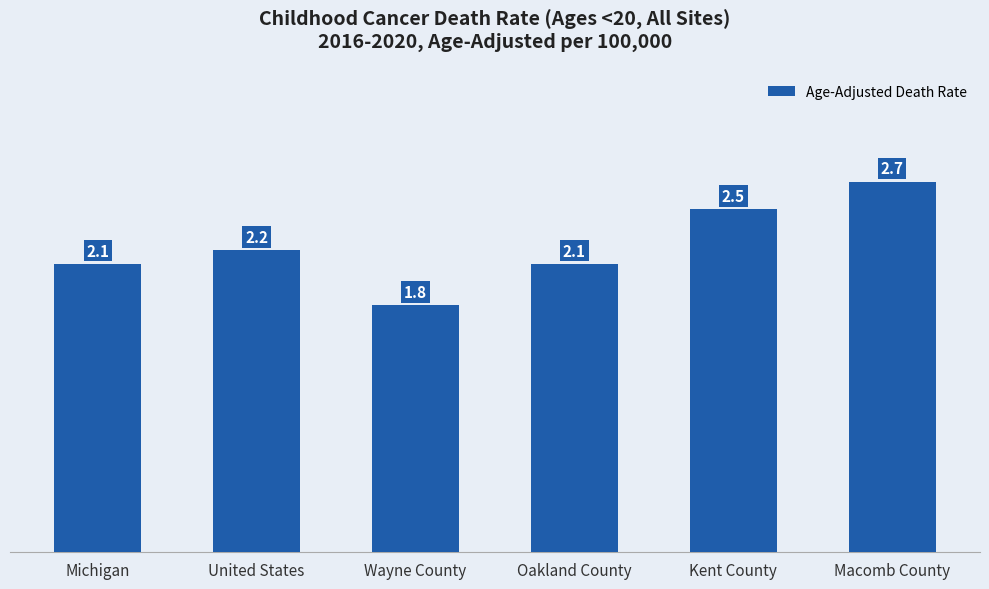

Does the chart contain stacked bars?

No